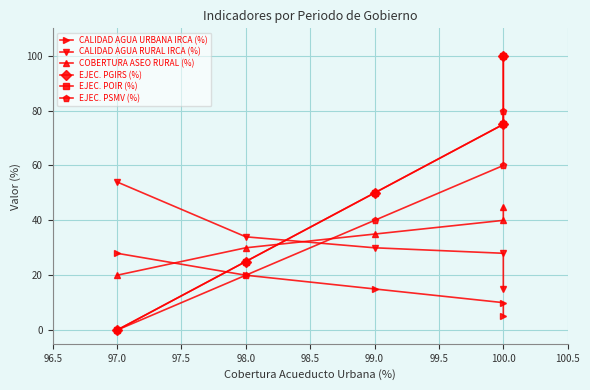

What is the value of the CALIDAD AGUA RURAL IRCA (%) point at the 5th from the left?

15